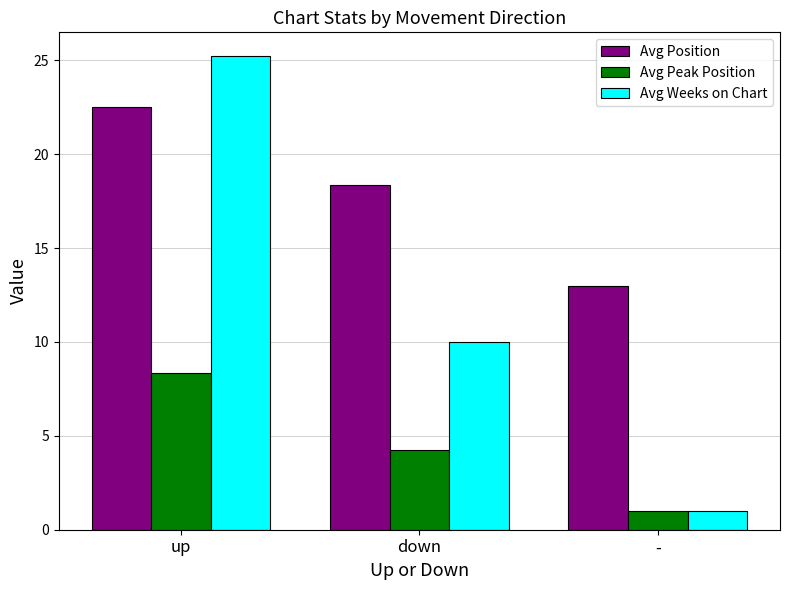

Which series has the widest spread of values?

Avg Weeks on Chart